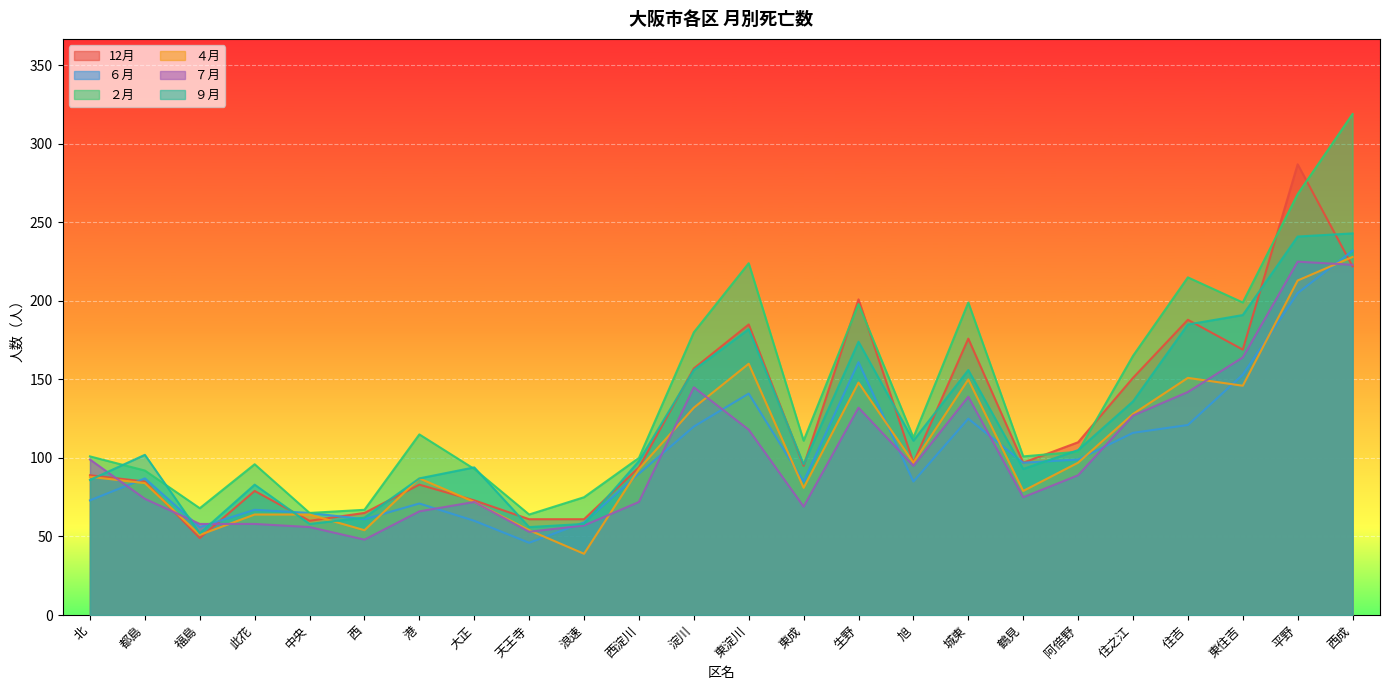

The value of ９月 at 大正 is 126. True or false?

False